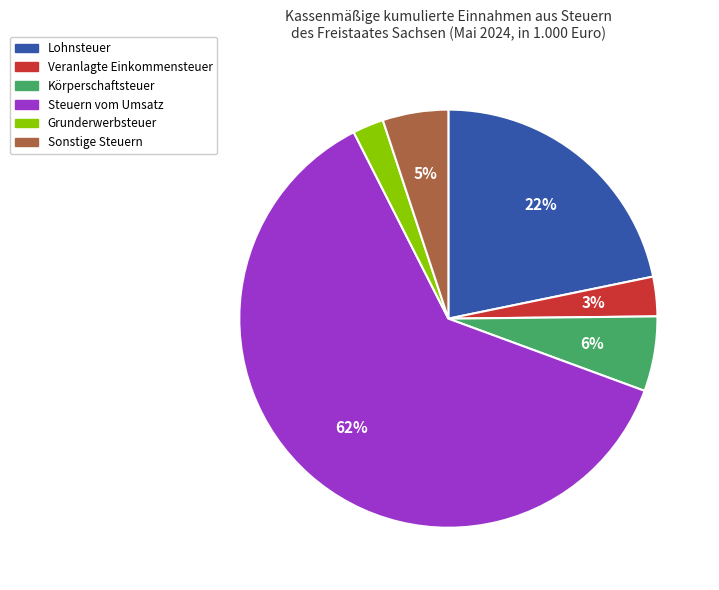

Is there a majority slice in this chart?

Yes